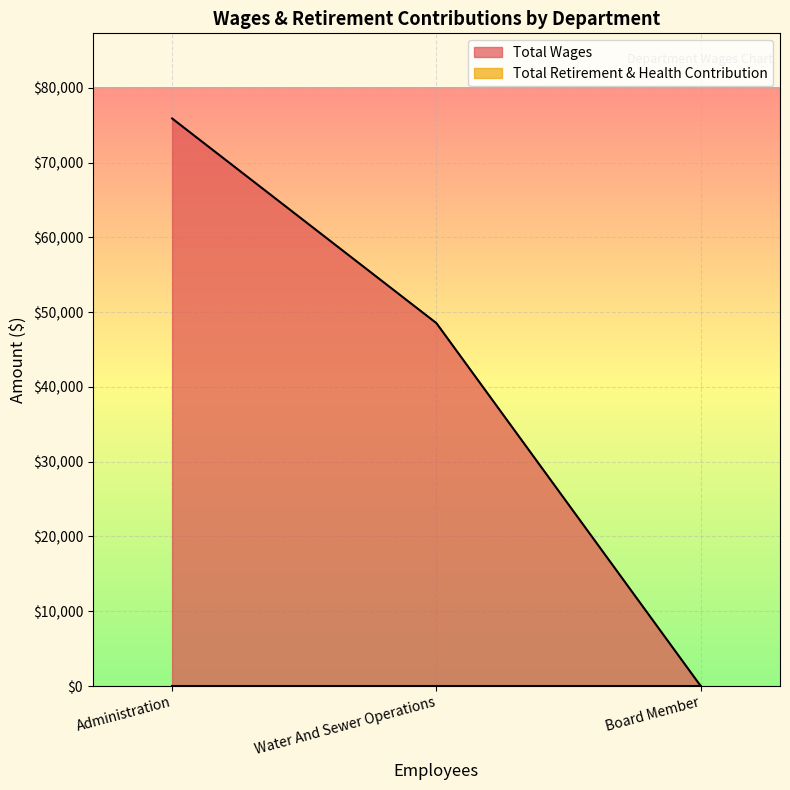

List the labels in order of value, smallest first.

Board Member, Water And Sewer Operations, Administration